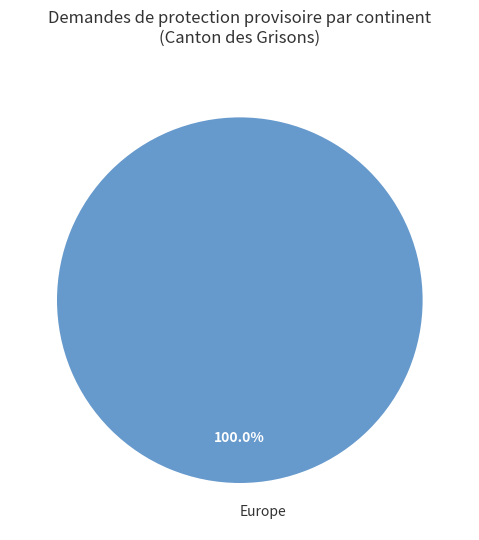

Rank the categories by value from lowest to highest.

Europe